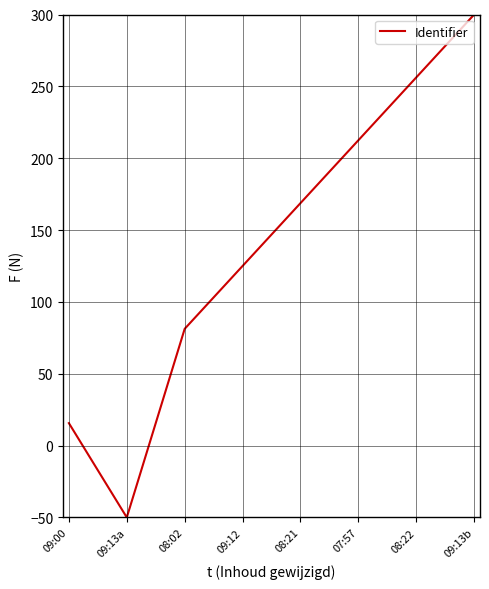

List the labels in order of value, smallest first.

09:13a, 09:00, 08:02, 09:12, 08:21, 07:57, 08:22, 09:13b